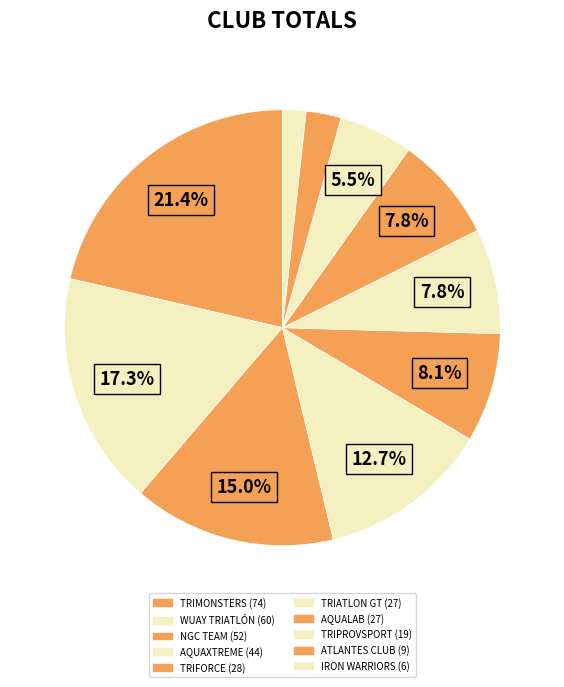

What is the smallest slice in the pie chart?

IRON WARRIORS